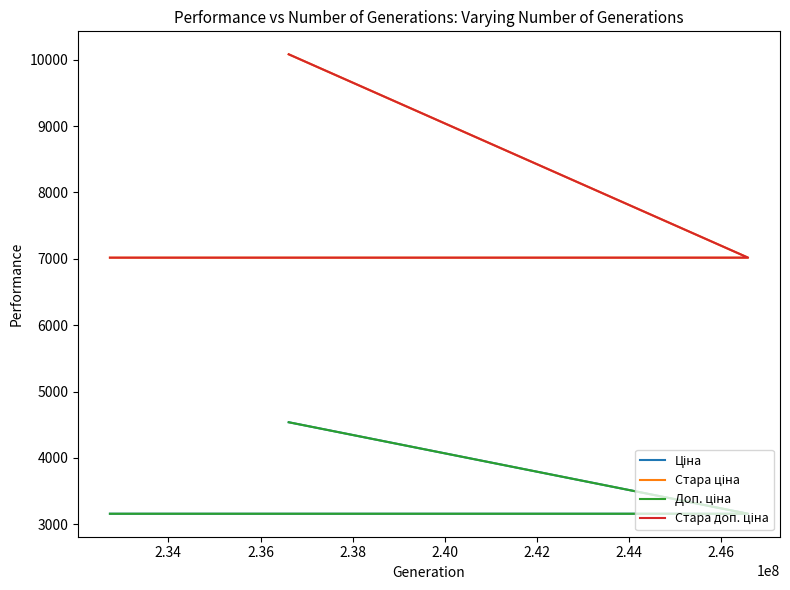

Count the Доп. ціна values in the range 3158 to 4537.

4